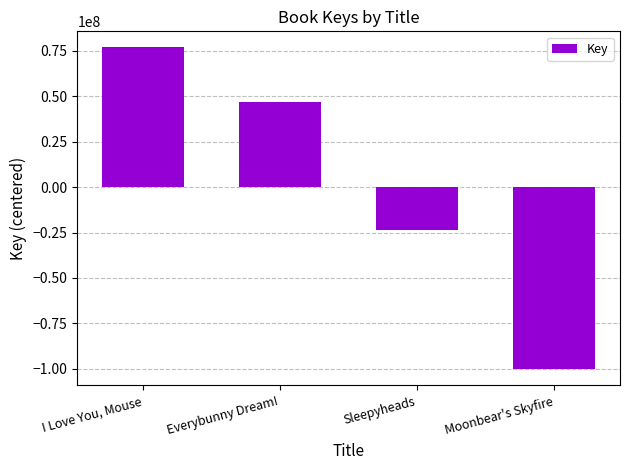

What is the difference between the second highest and minimum values?

147231761.0